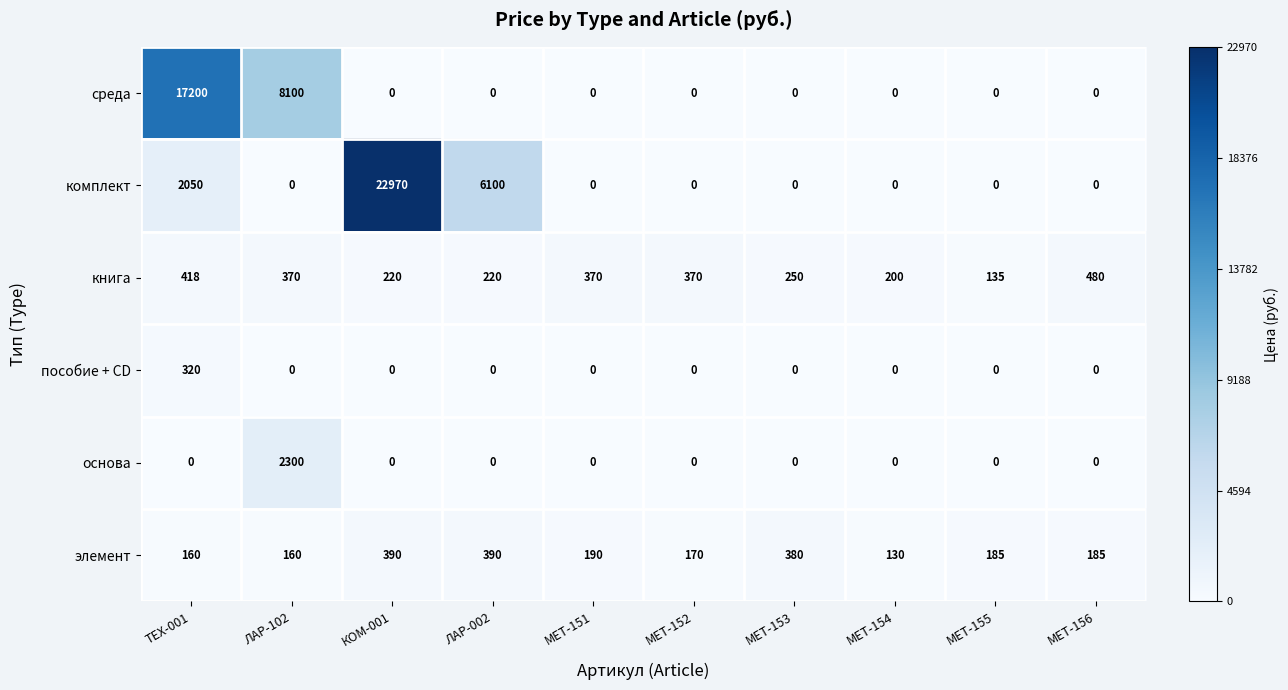

At which label is книга closest to 307?

МЕТ-153